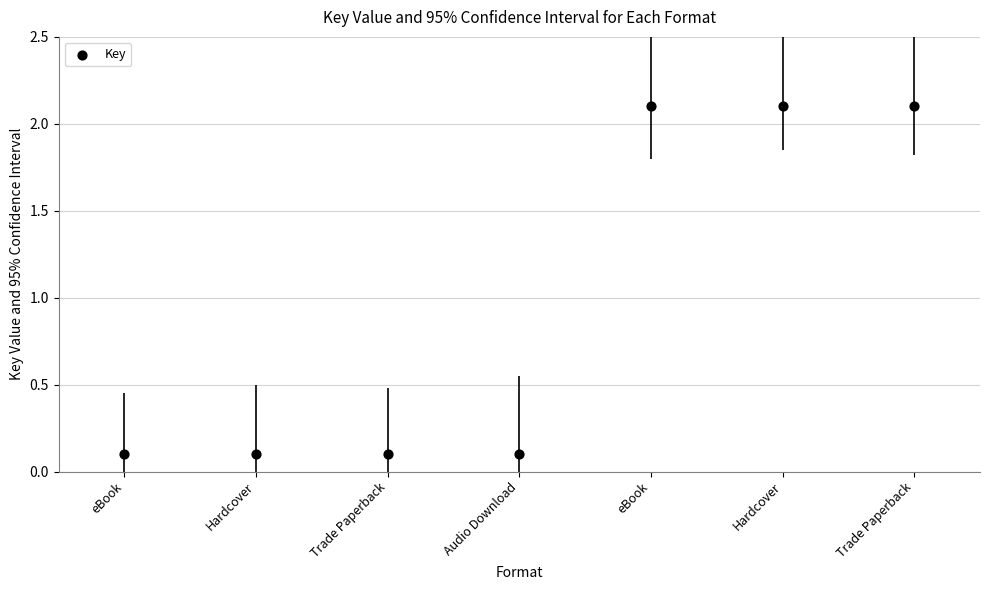

What is the average Y value?

1.0